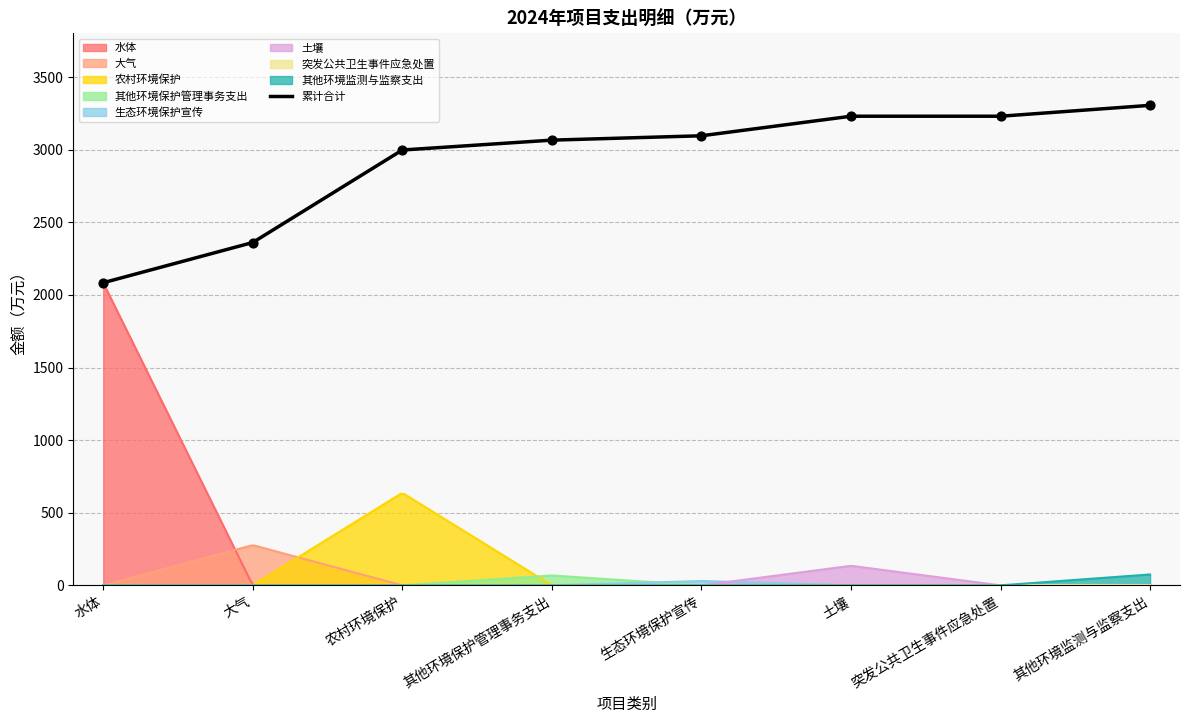

Between 水体 and 土壤, which is larger?

土壤